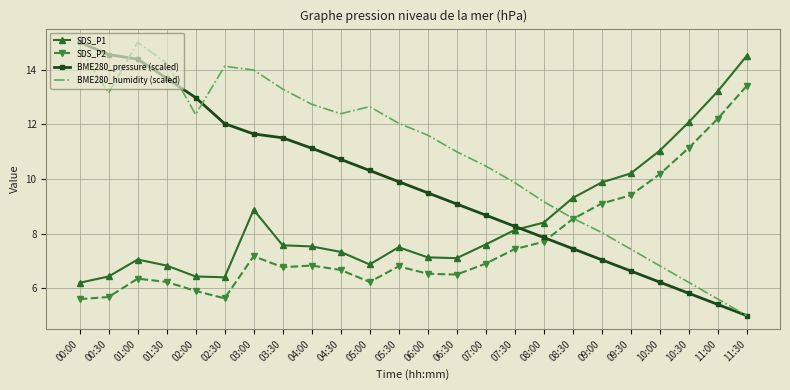

At which category is the sum across all series the highest?

01:00